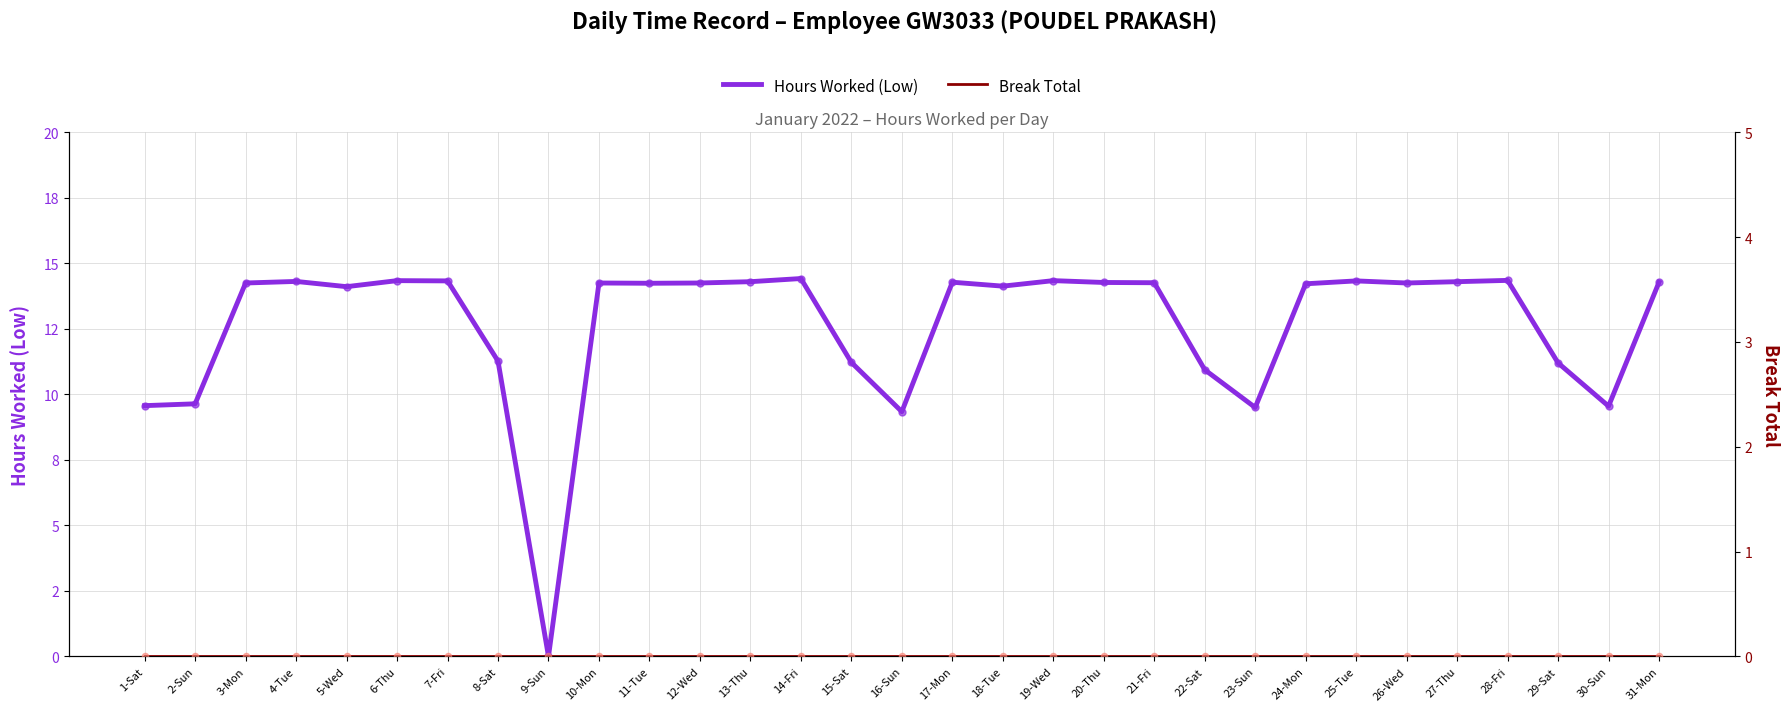

Which series contains the lowest Y value?

Hours Worked (Low)